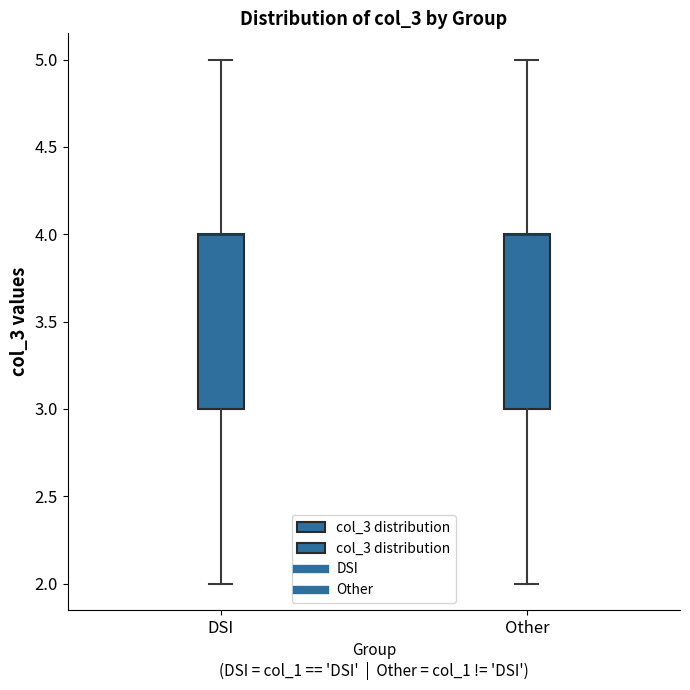

Reading left to right, read every box against the y-axis: the position of its median line, the range the box covers, and the ends of its whiskers. The values are not printed on the chart, so give them approximately, as read against the axis.

DSI: median 4 (drawn on the box's upper edge), box 3 to 4, whiskers 2 to 5
Other: median 4 (drawn on the box's upper edge), box 3 to 4, whiskers 2 to 5